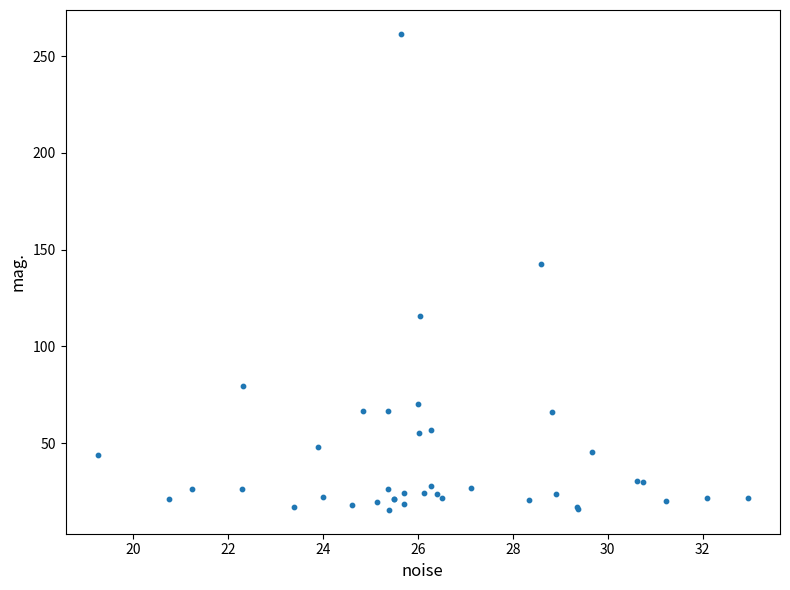

What Y value in the scatter plot is closest to 138?

142.5